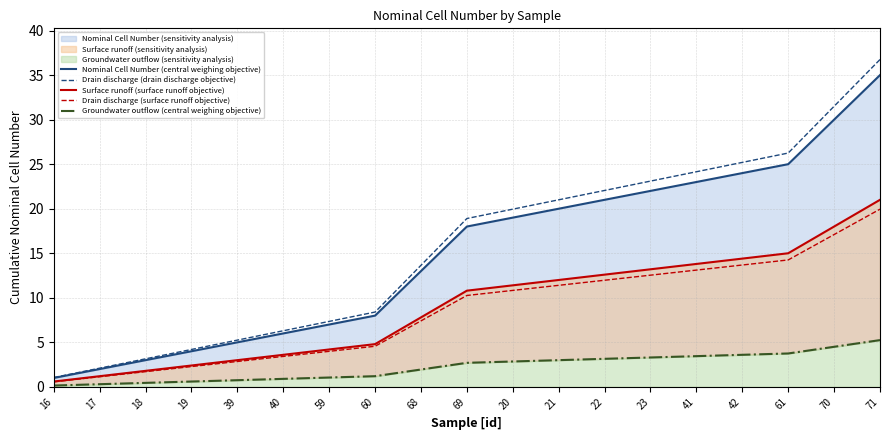

Reading right to left, transcribe all the data shown in this chart.

Nominal Cell Number (central weighing objective): 35.0	30.0	25.0	24.0	23.0	22.0	21.0	20.0	19.0	18.0	13.0	8.0	7.0	6.0	5.0	4.0	3.0	2.0	1.0
Drain discharge (drain discharge objective): 36.8	31.5	26.2	25.2	24.2	23.1	22.1	21.0	19.9	18.9	13.7	8.4	7.4	6.3	5.2	4.2	3.2	2.1	1.1
Surface runoff (surface runoff objective): 21.0	18.0	15.0	14.4	13.8	13.2	12.6	12.0	11.4	10.8	7.8	4.8	4.2	3.6	3.0	2.4	1.8	1.2	0.6
Drain discharge (surface runoff objective): 19.9	17.1	14.2	13.7	13.1	12.5	12.0	11.4	10.8	10.3	7.4	4.6	4.0	3.4	2.8	2.3	1.7	1.1	0.6
Groundwater outflow (central weighing objective): 5.2	4.5	3.8	3.6	3.4	3.3	3.1	3.0	2.9	2.7	1.9	1.2	1.1	0.9	0.8	0.6	0.4	0.3	0.1